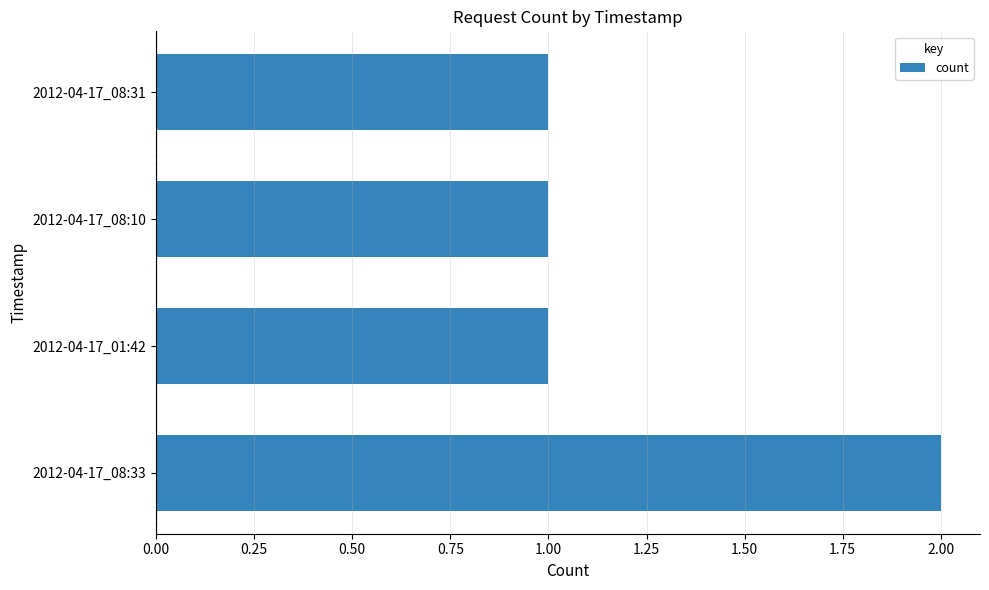

What is the maximum value shown in the chart?

2